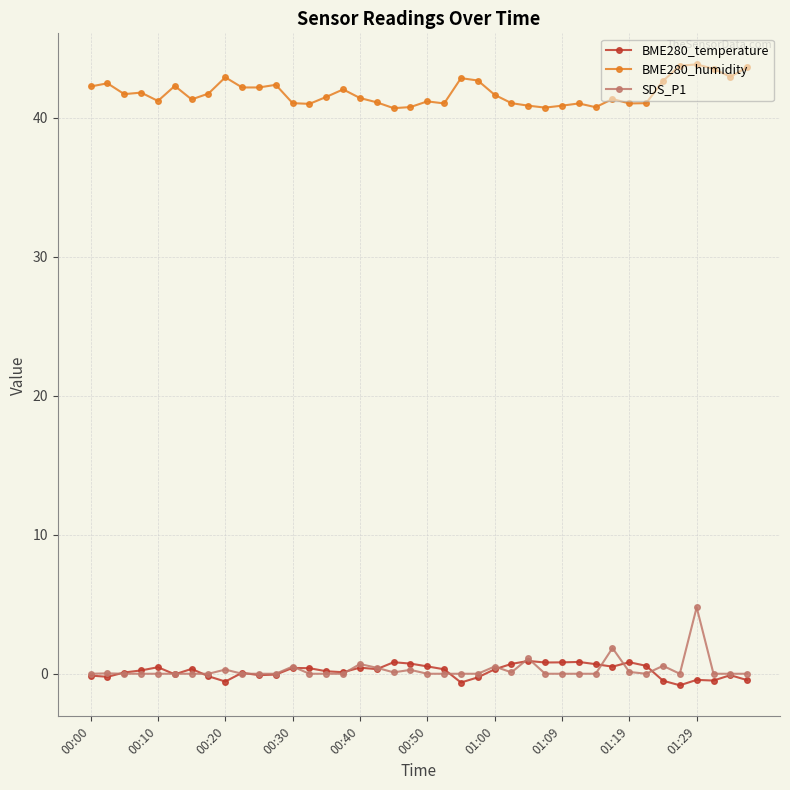

At how many categories does at least one series exceed 34?

40